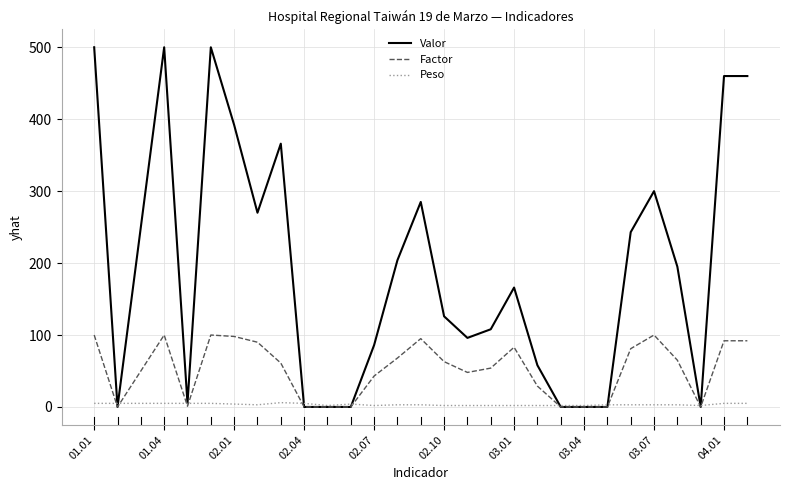

What is the difference between the maximum and minimum values in the Peso series?

4